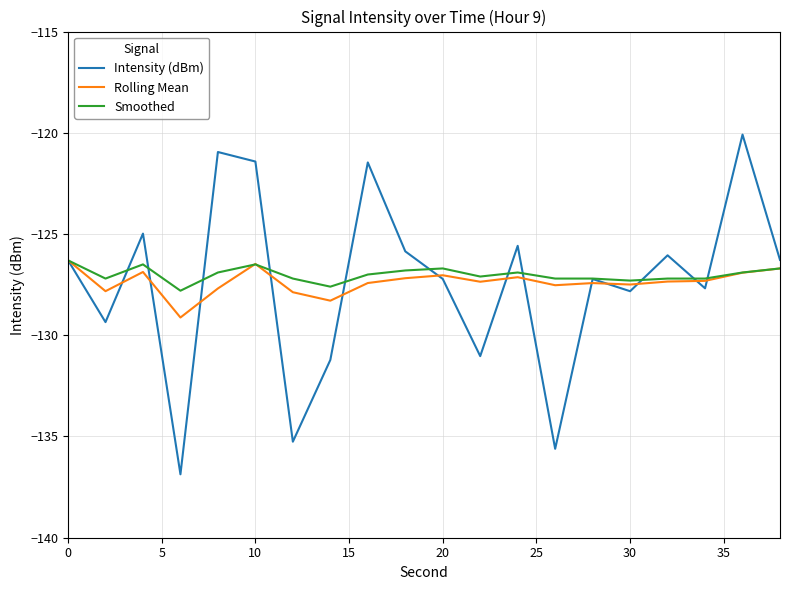

Which series has the largest range (max minus min)?

Intensity (dBm)